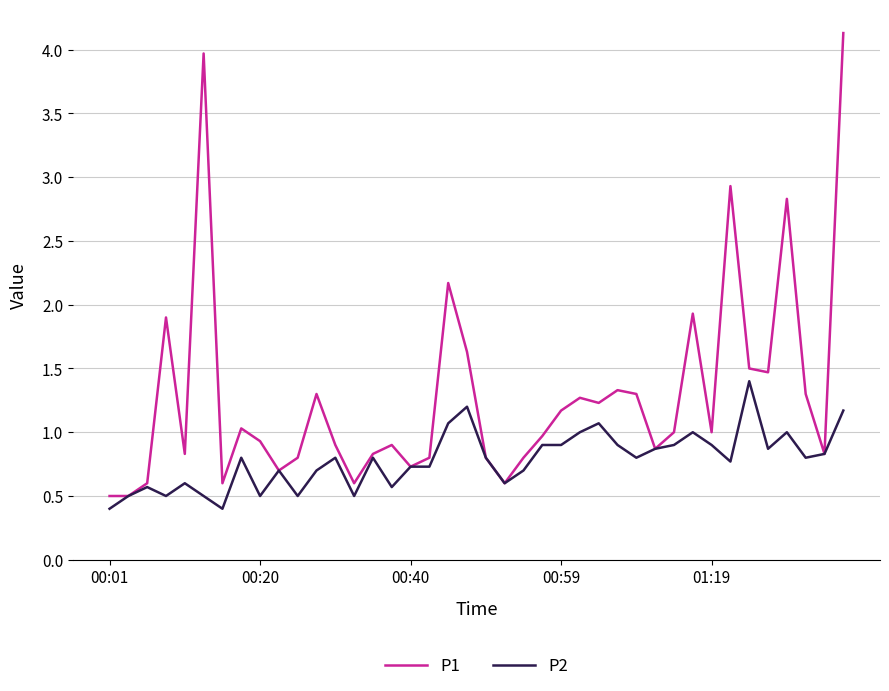

Which series has the widest spread of values?

P1